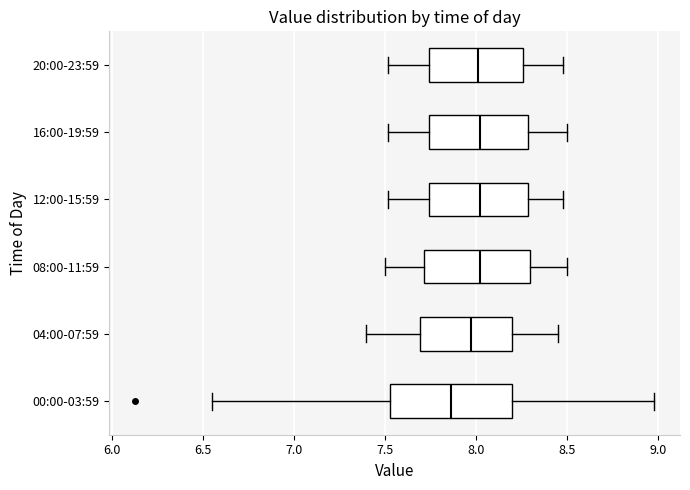

Which box is the widest, from its left edge to its right edge?

00:00-03:59